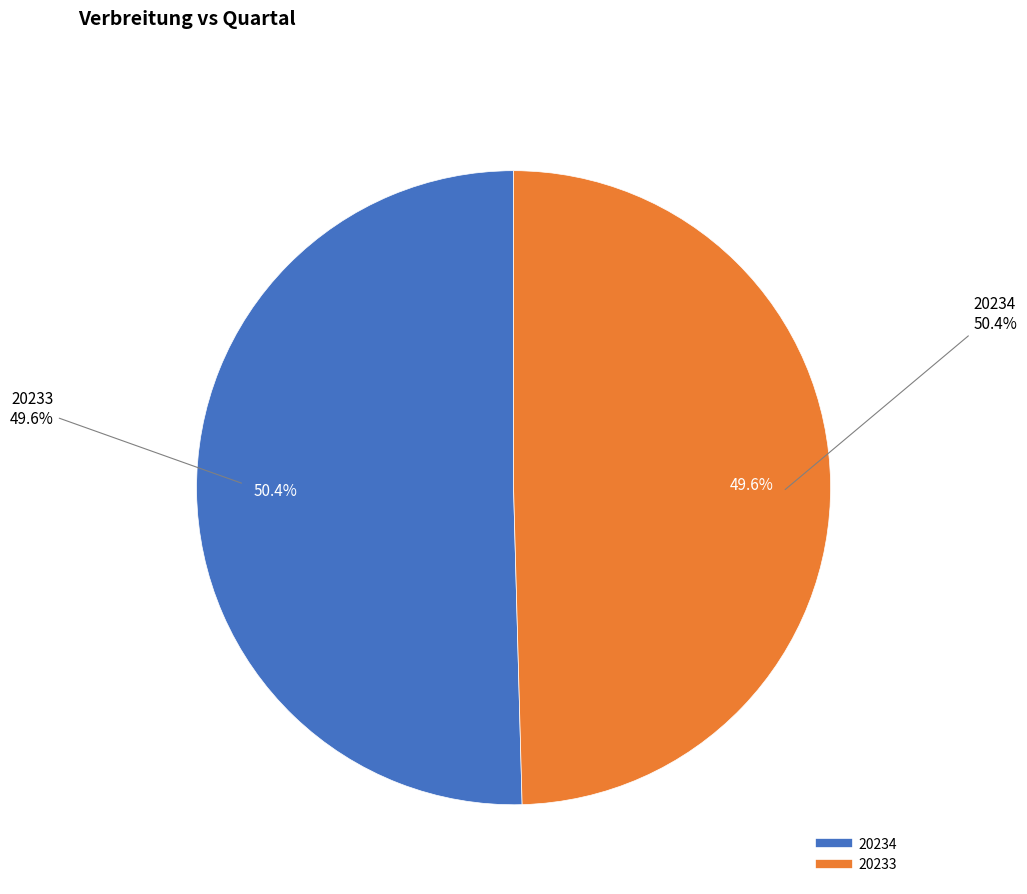

To the nearest percent, what is the difference between the largest and smallest slice percentages?

1%